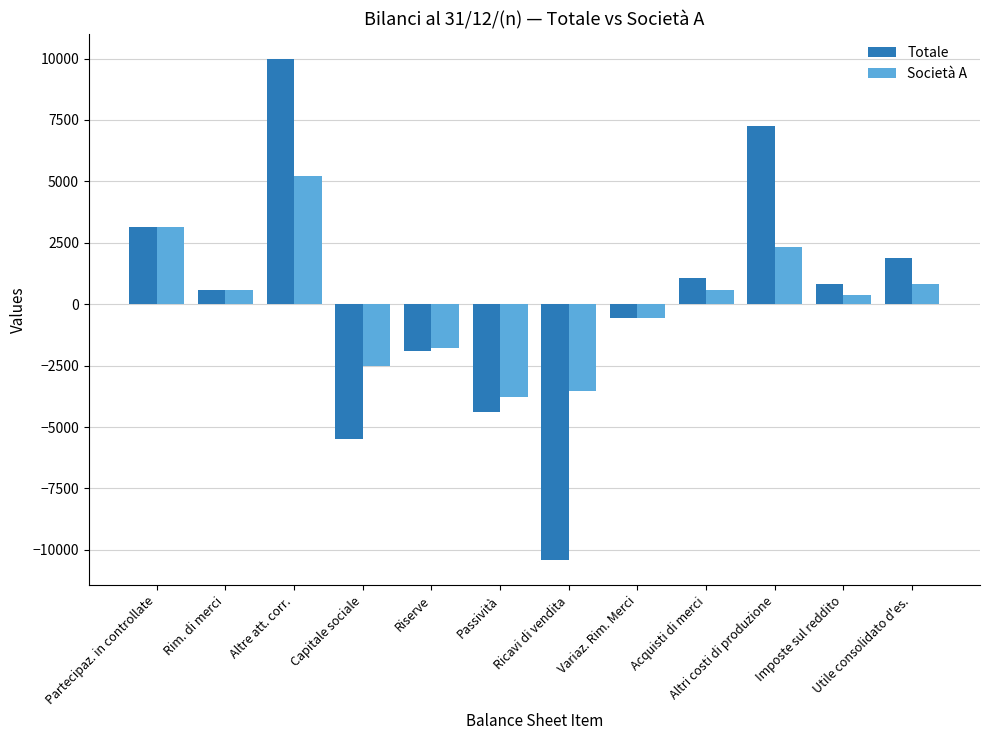

What is the difference between the highest and lowest values at Altre att. corr.?

4800